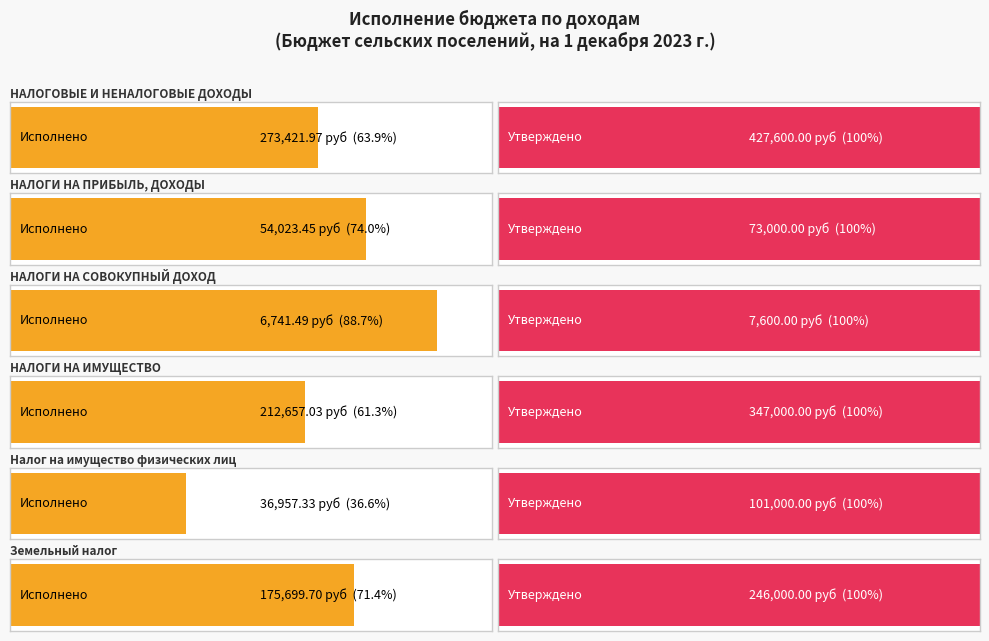

How many bars are there in total?

12